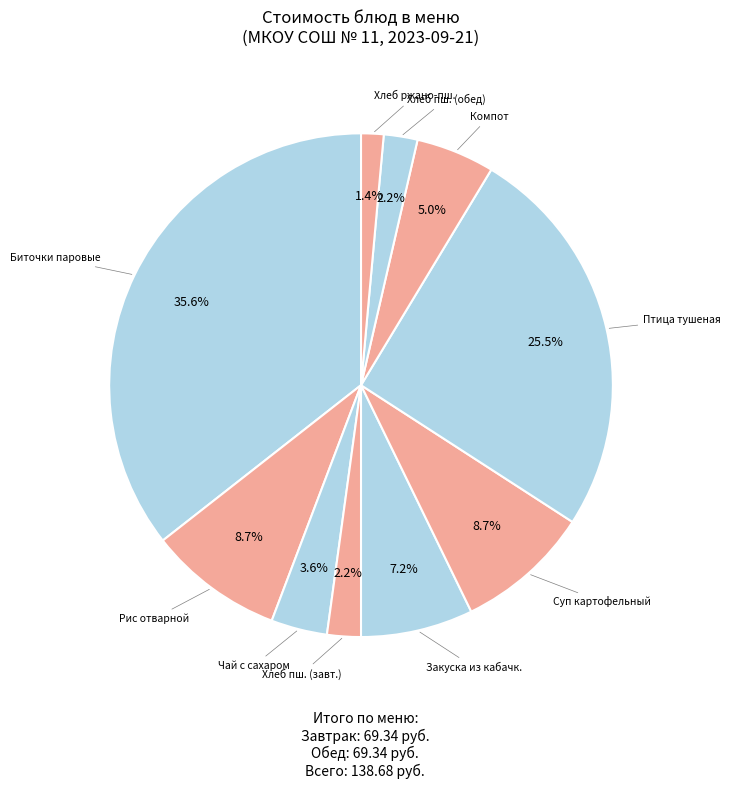

How many slices are in this pie chart?

10